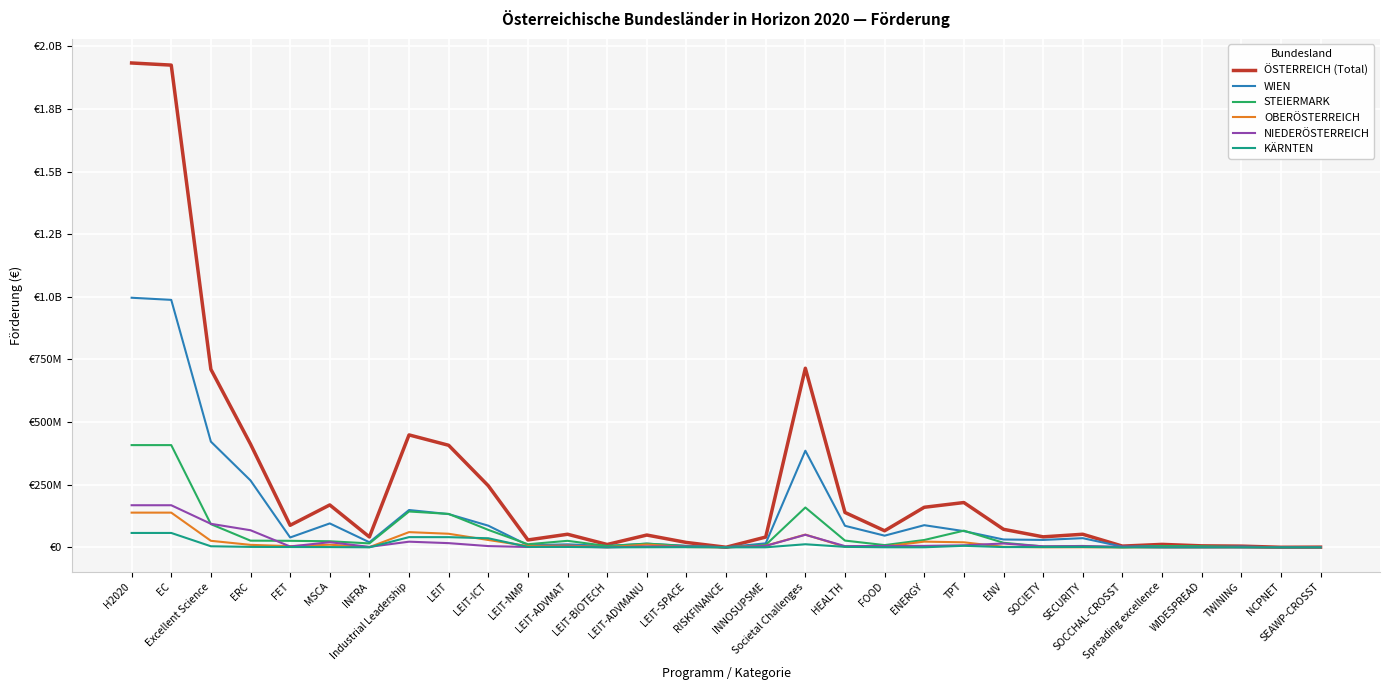

Does the chart display data point markers on the line(s)?

No